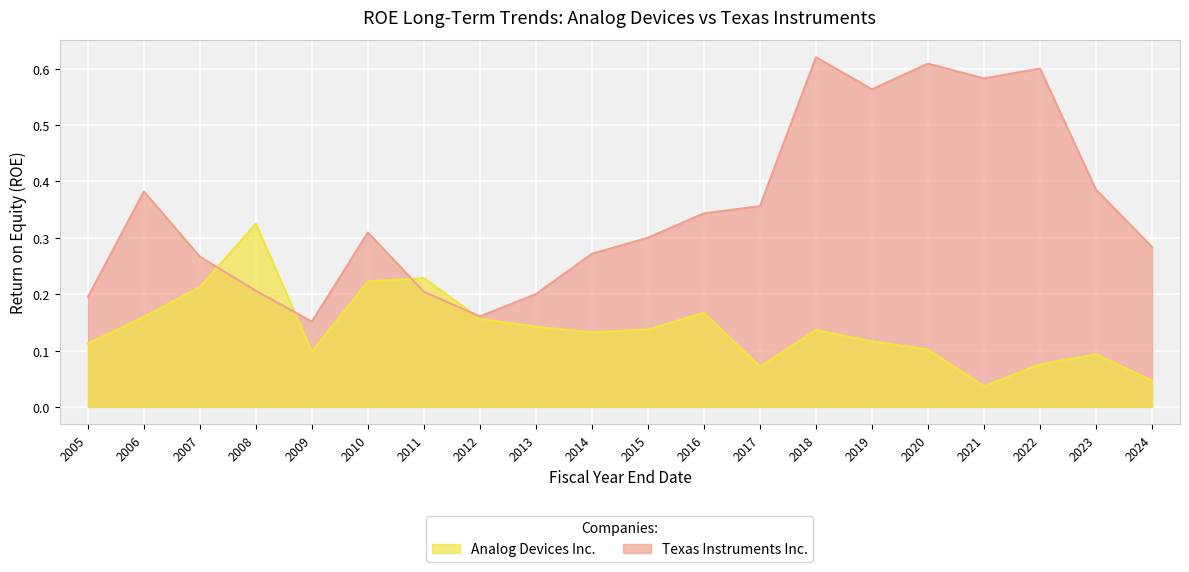

The value of Analog Devices Inc. at 2012 is 0.2. True or false?

True